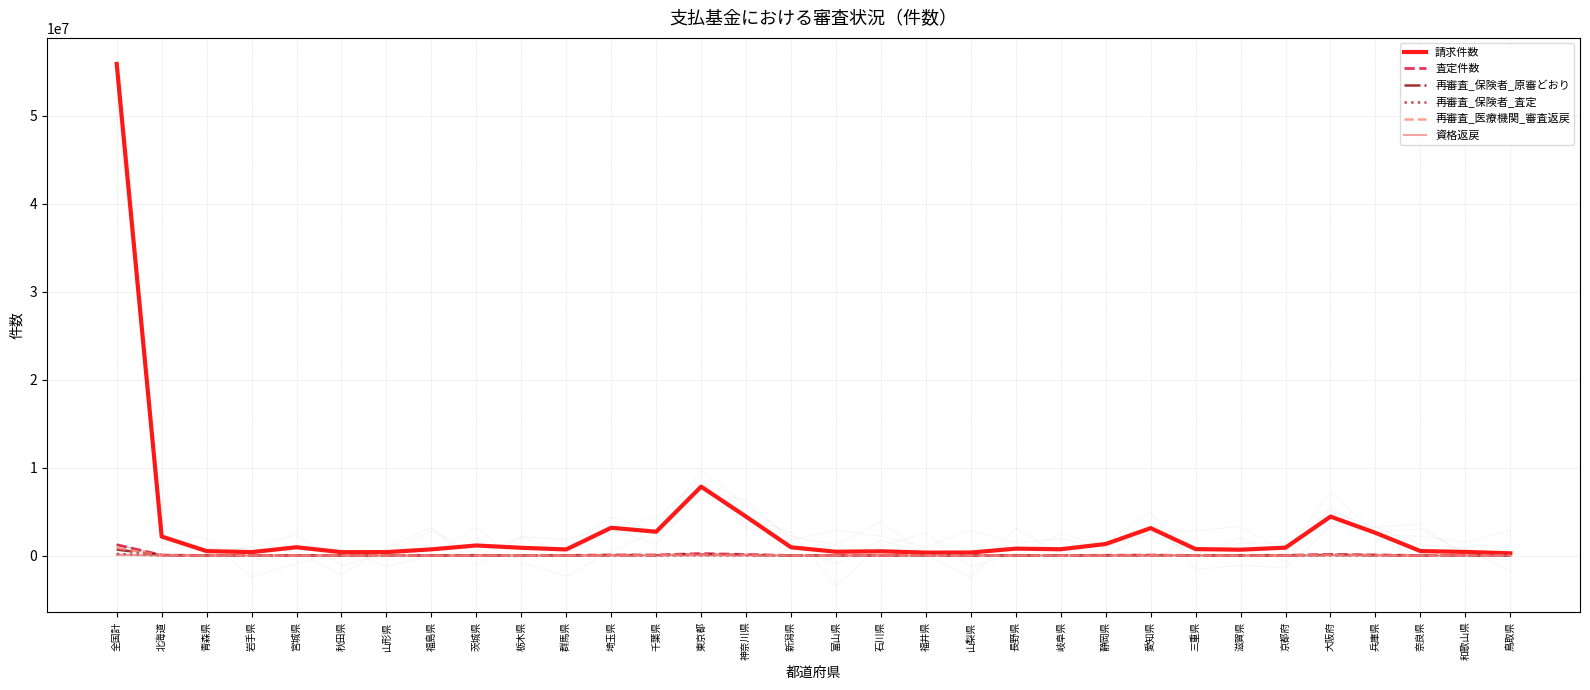

How many lines are shown in the chart?

6